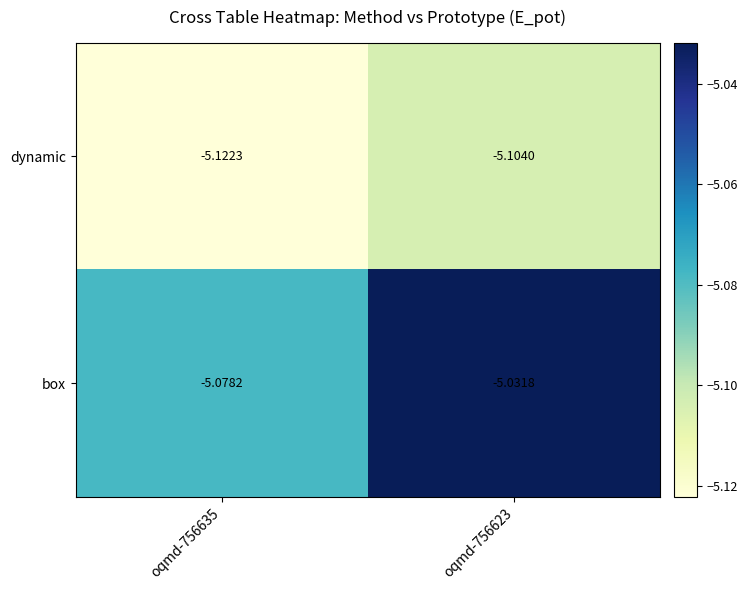

What is the smallest value displayed?

-5.1